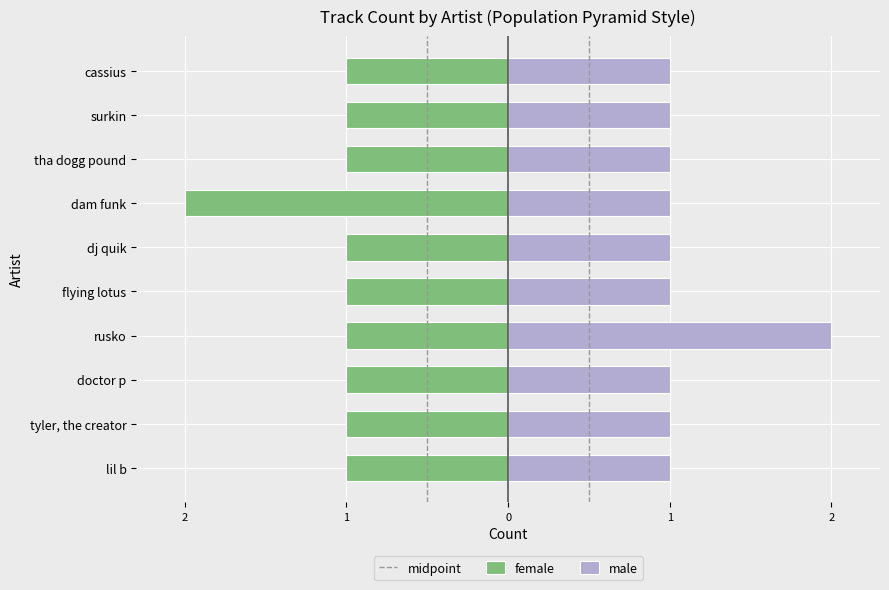

True or false: male has a value of 1 at dj quik.

True